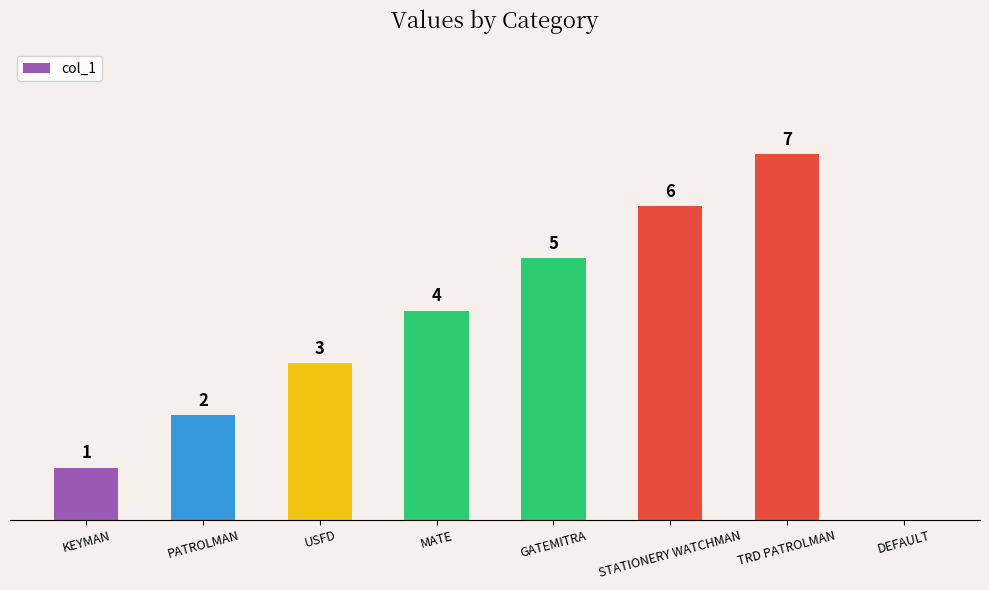

Which label corresponds to the largest value in the chart?

TRD PATROLMAN